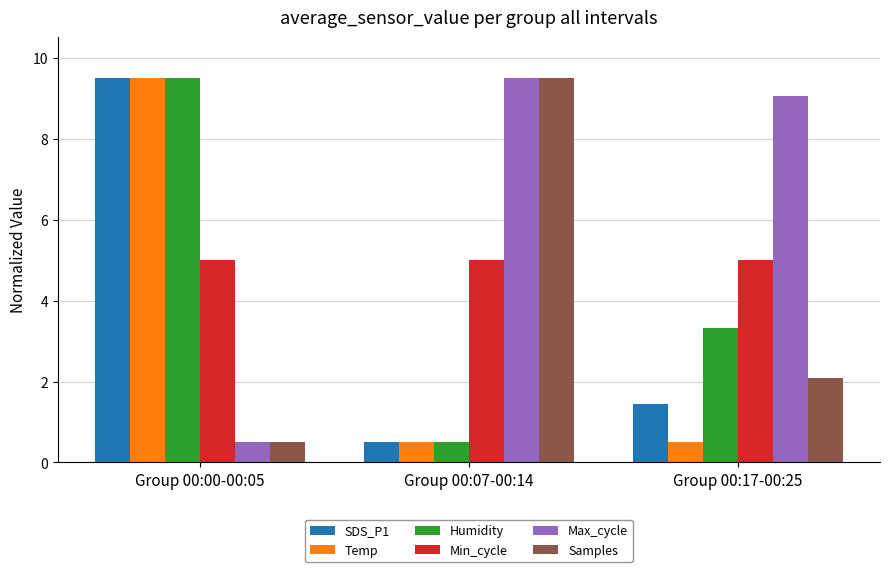

The Max_cycle series shows 5.8 at Group 00:07-00:14. True or false?

False